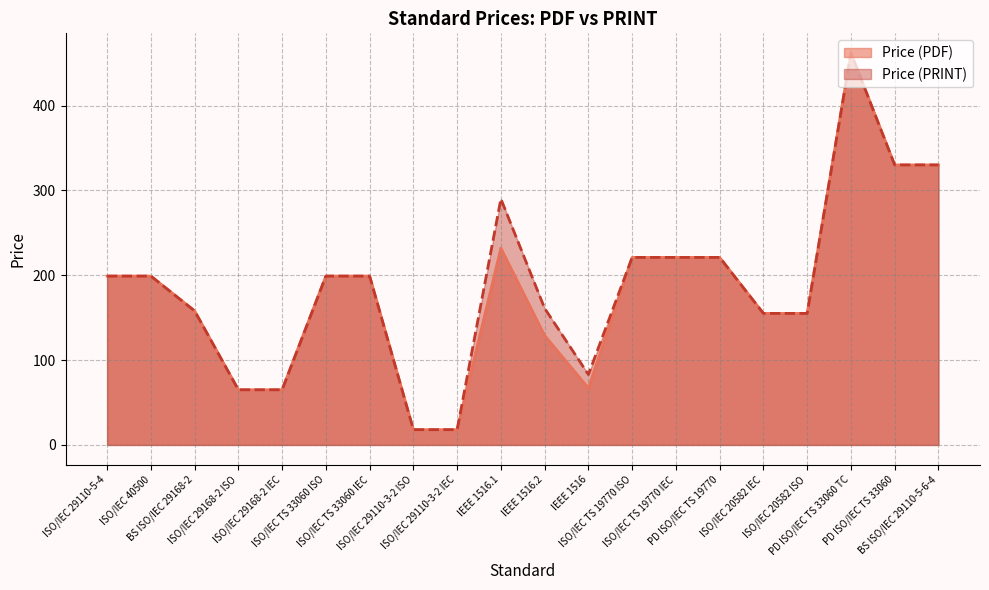

True or false: Price (PRINT) and Price (PDF) cross at least once.

False